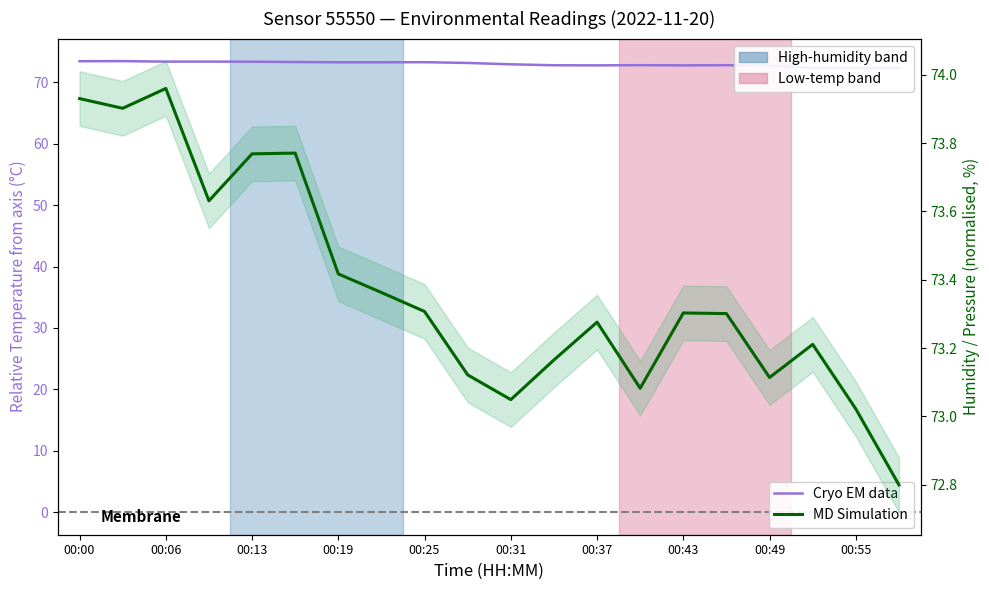

What is the total value across all series at 00:06?

147.3